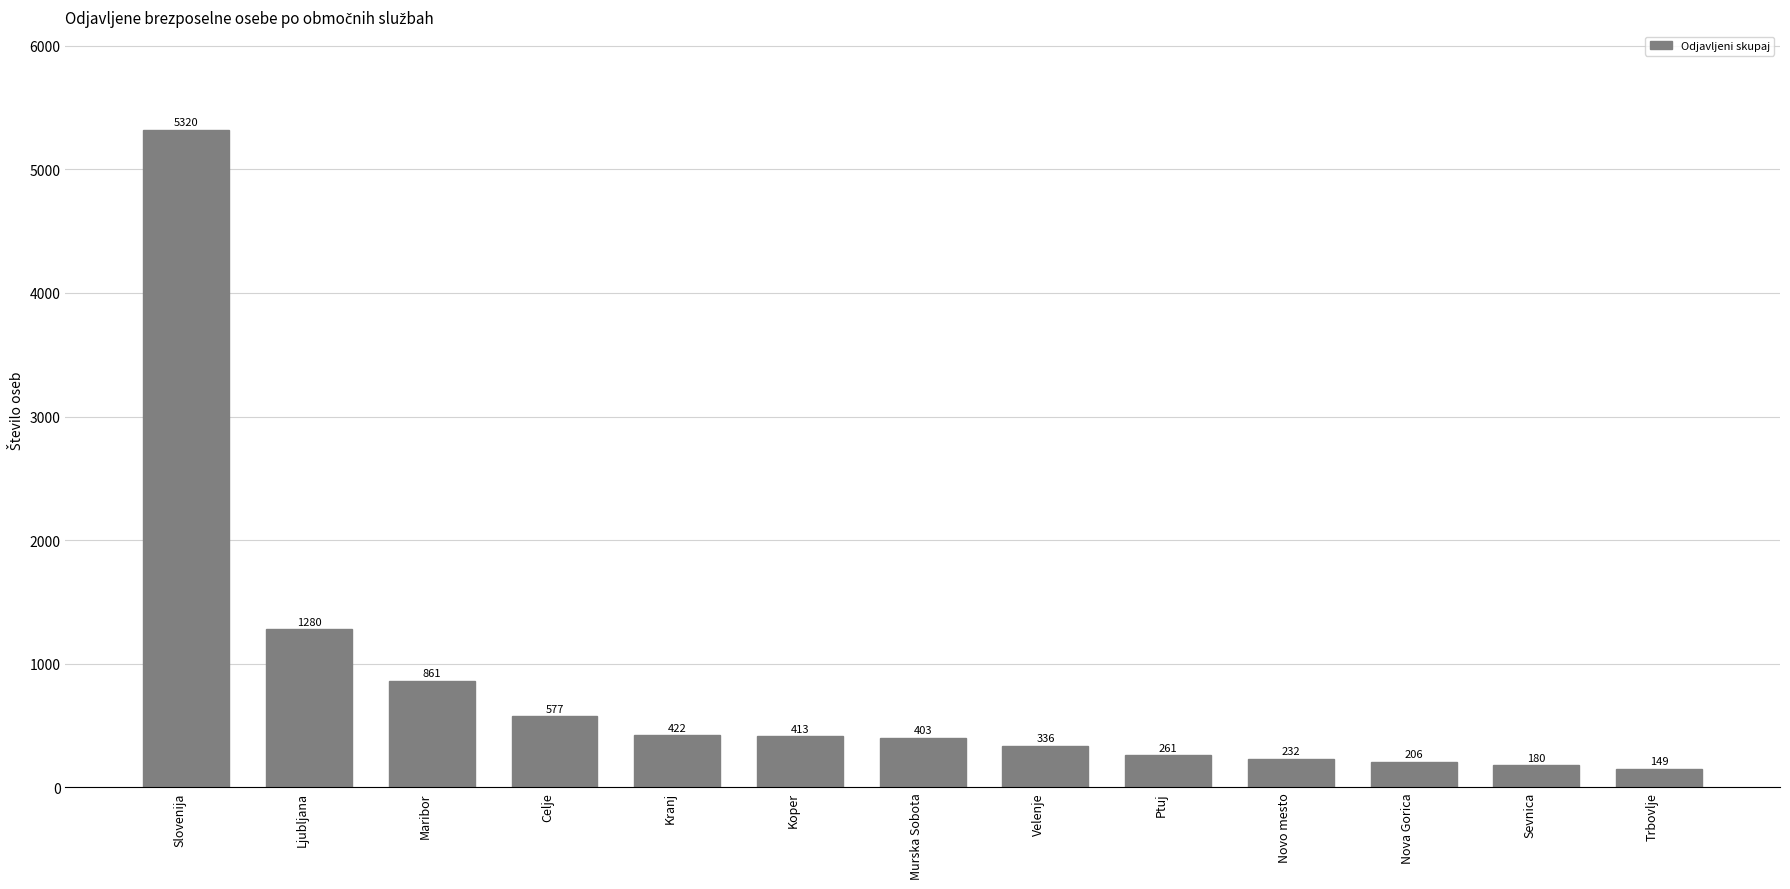

What is the label of the 13th bar from the right?

Slovenija